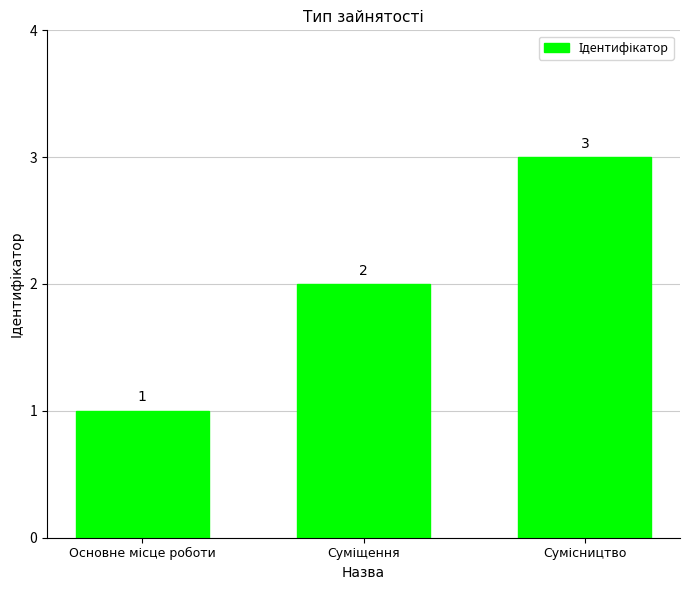

What is the value of the 2nd bar from the left?

2